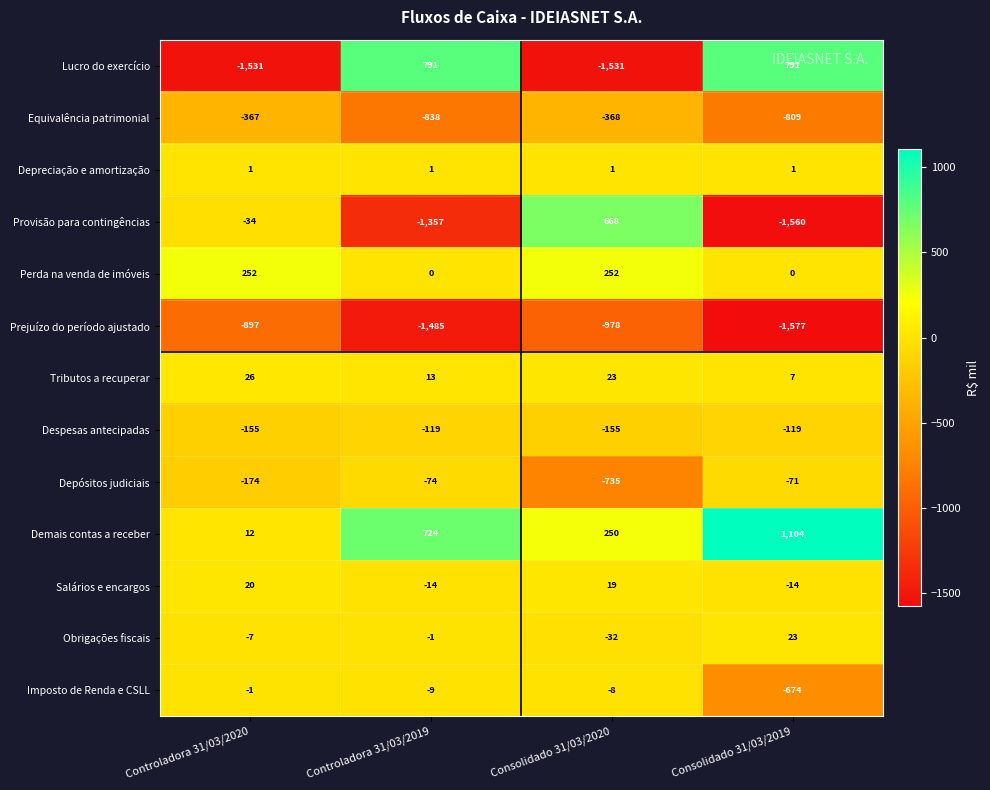

What value does the Prejuízo do período ajustado series have at Controladora 31/03/2019, to the nearest 100?

-1500